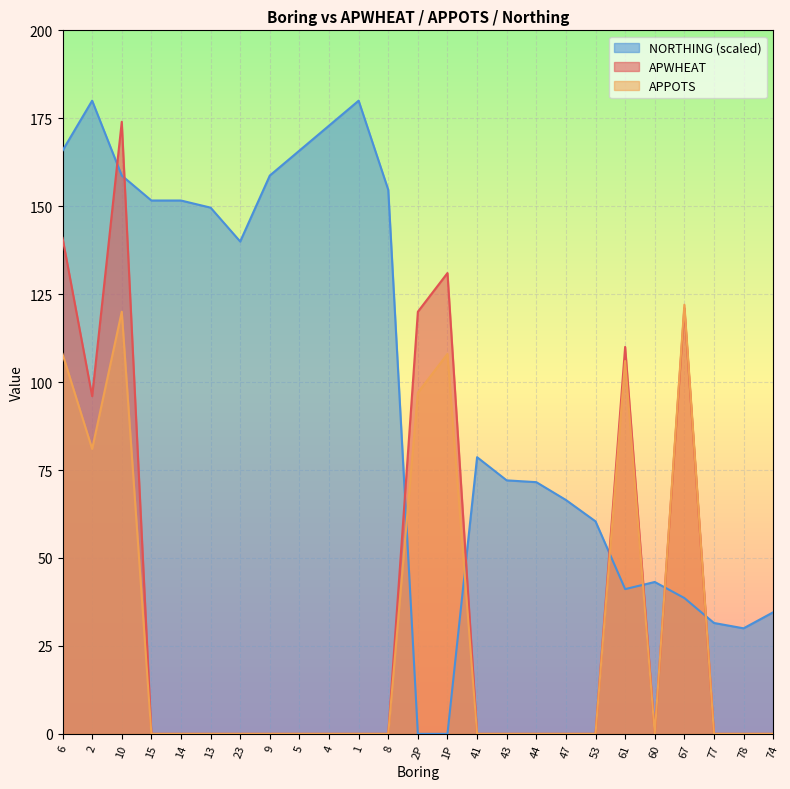

Where is the first local minimum for APWHEAT?

2